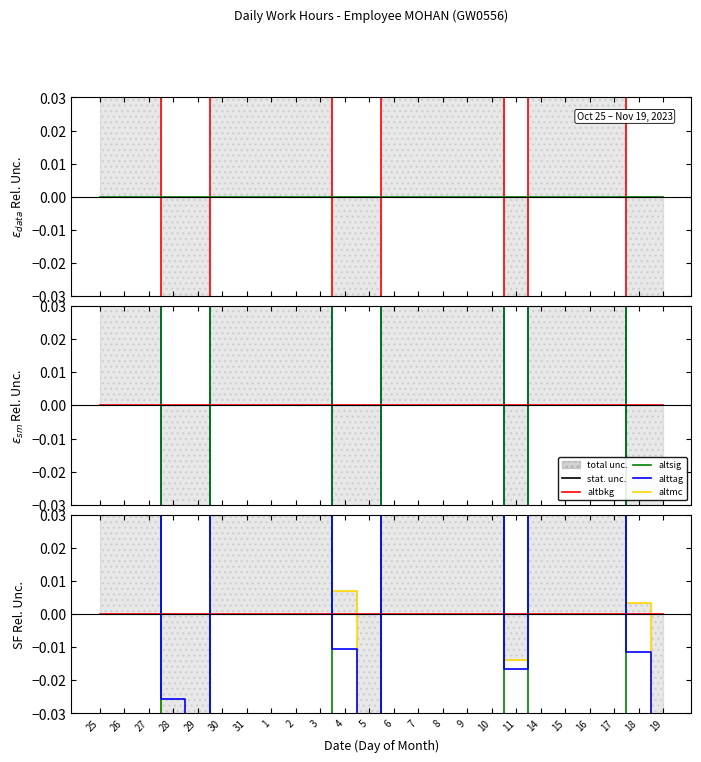

At which label does alttag reach its minimum?

5